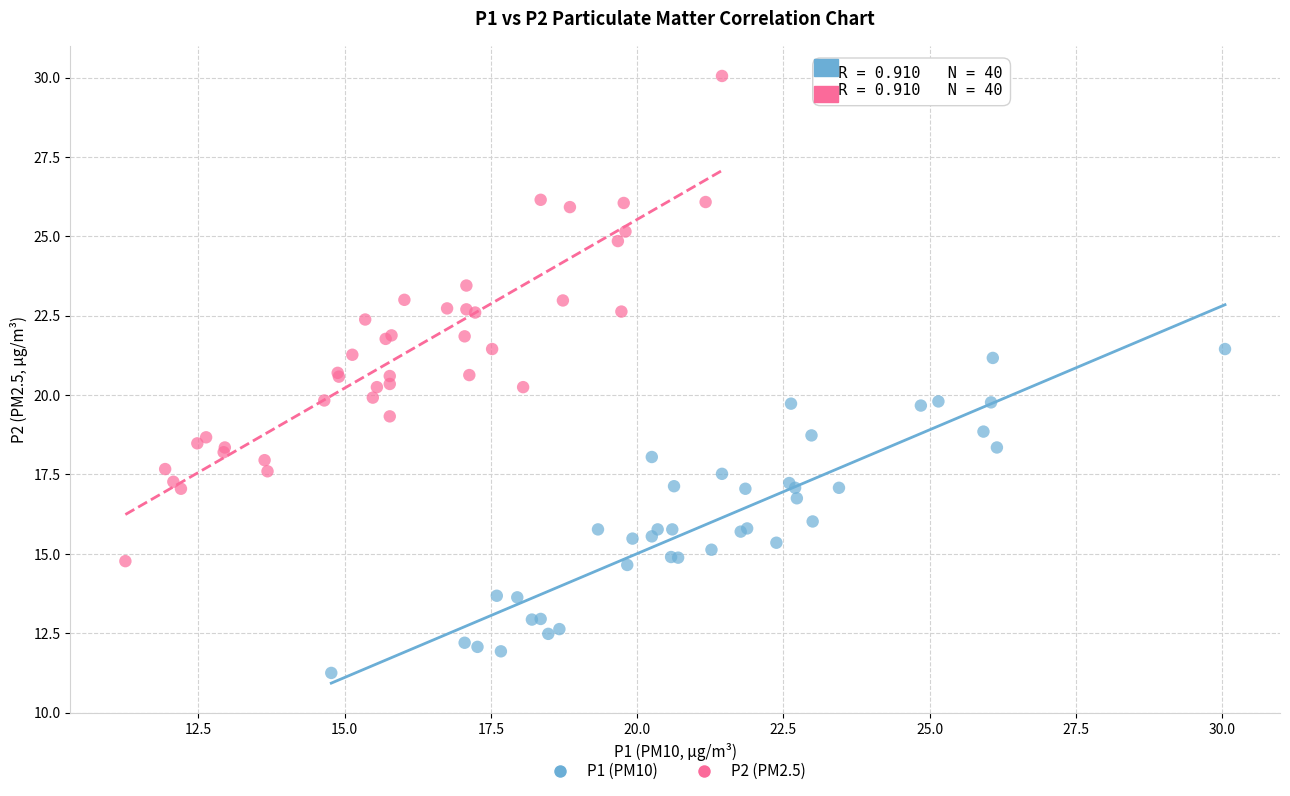

Which series has the largest Y range (max minus min)?

P2 (PM2.5)